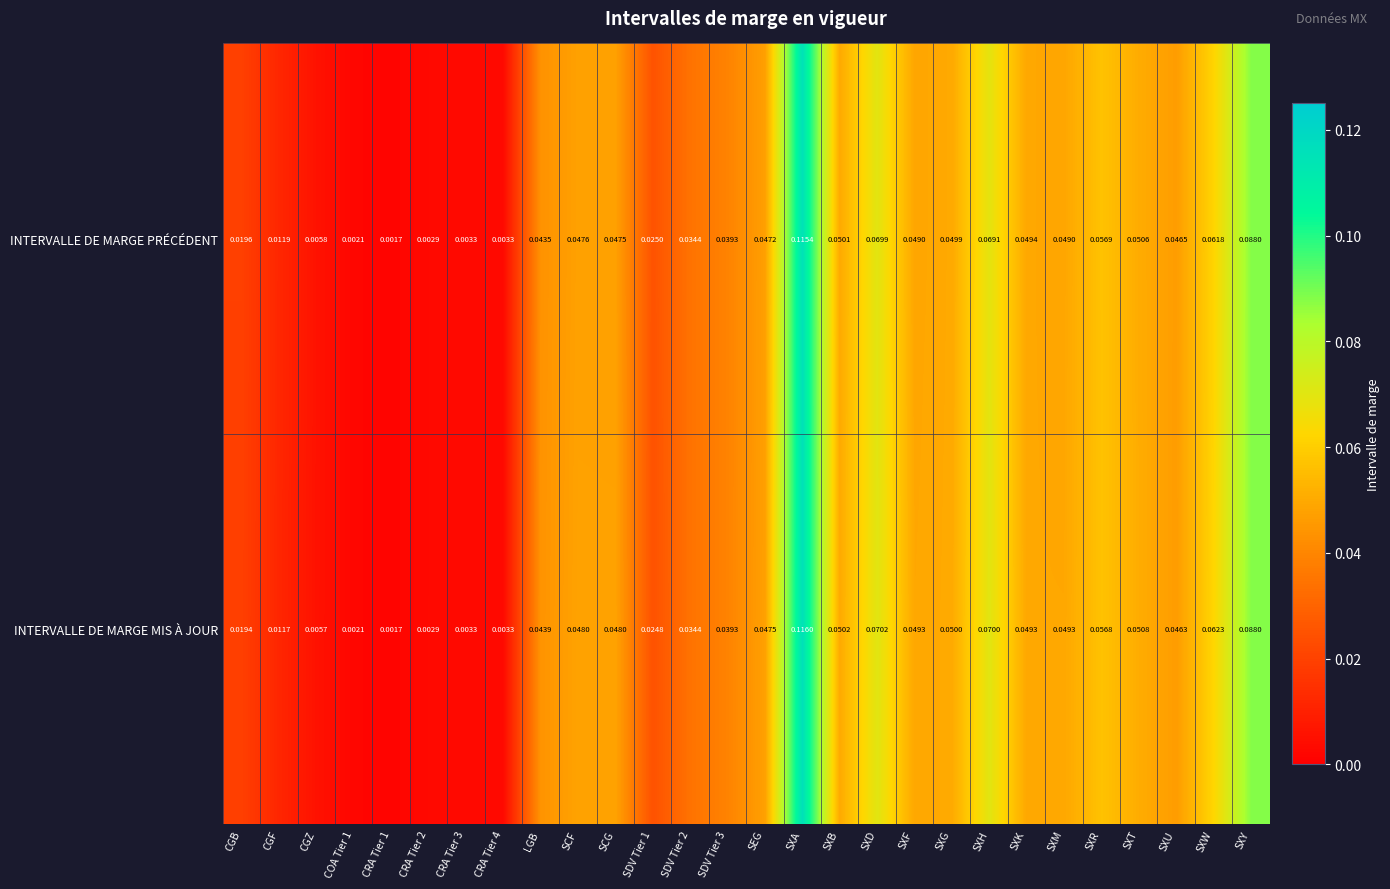

How many data points does each series have?

28